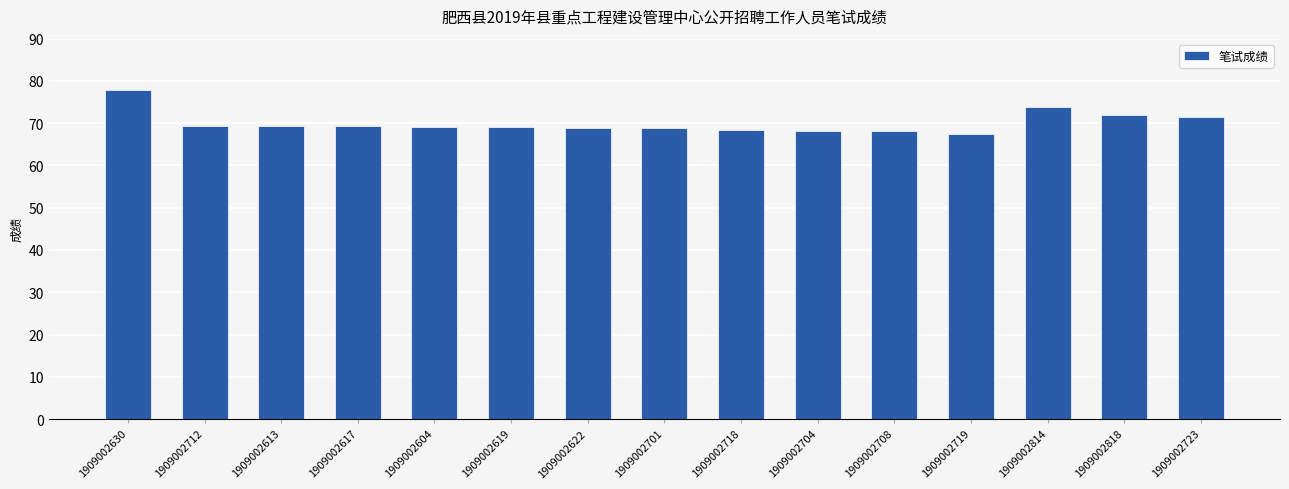

What is the change in value from 1909002617 to 1909002719?

-1.8